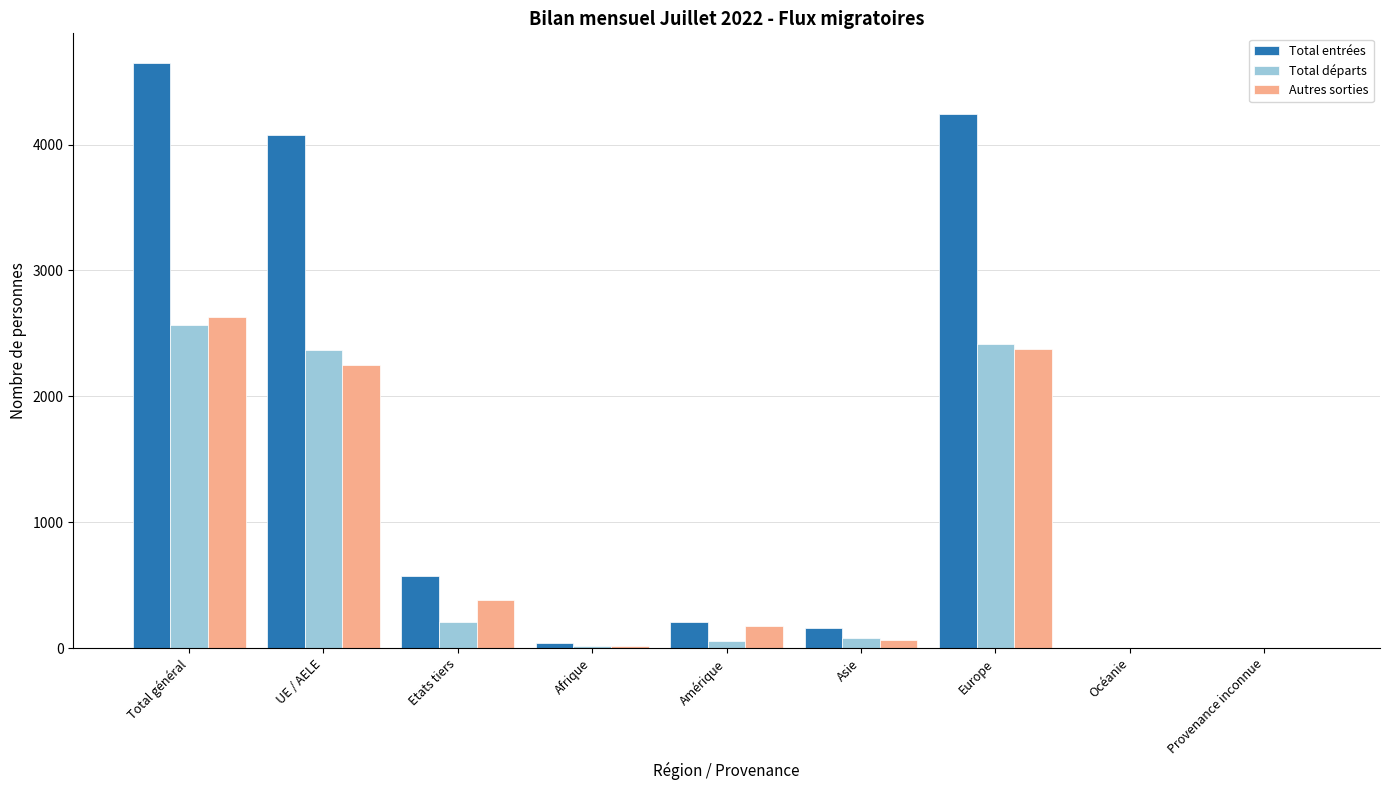

Between Amérique and Europe, which series saw the biggest shift?

Total entrées